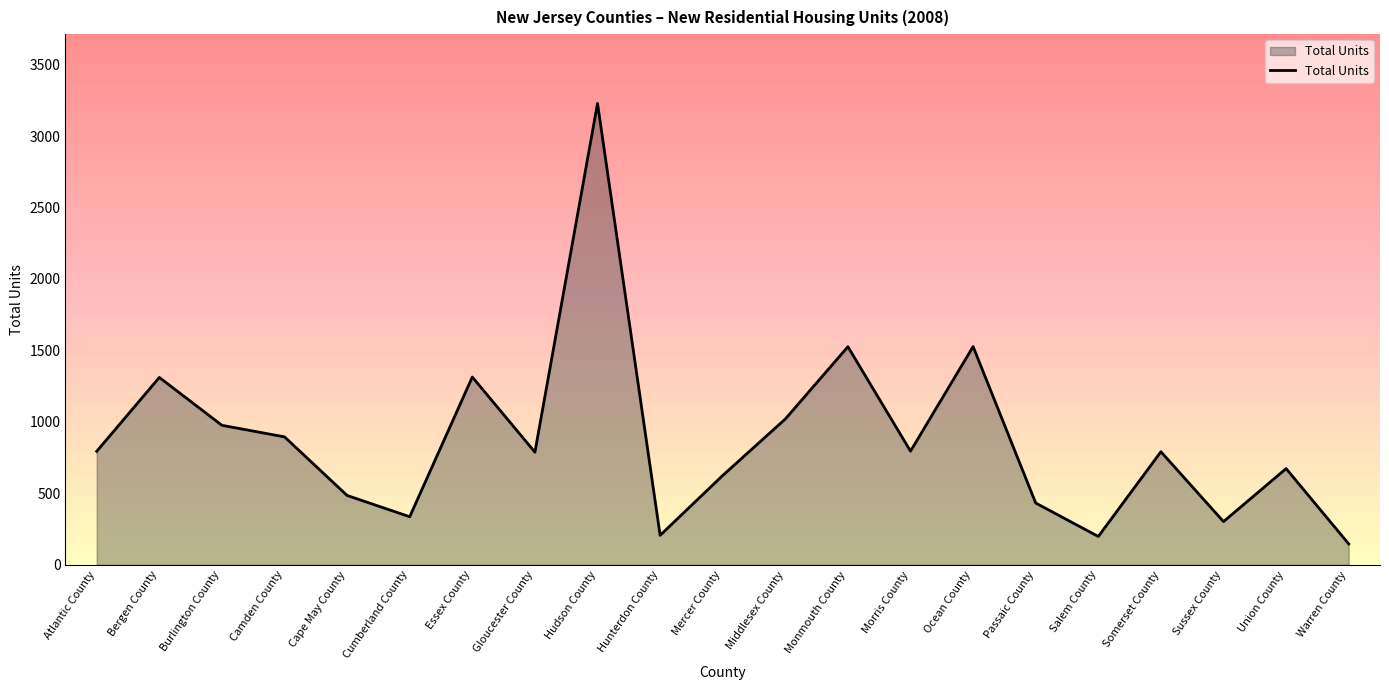

What is the ratio of the value at Union County to the value at Middlesex County?

0.7